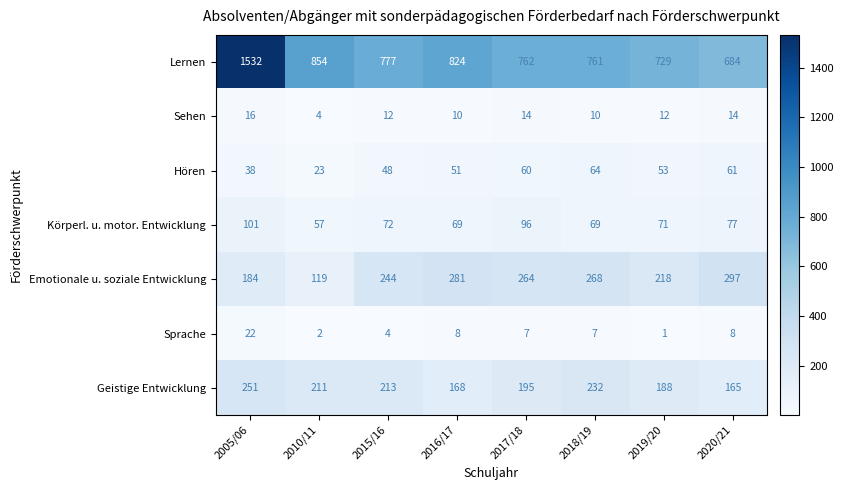

Where does the Emotionale u. soziale Entwicklung series first go above 264?

2016/17